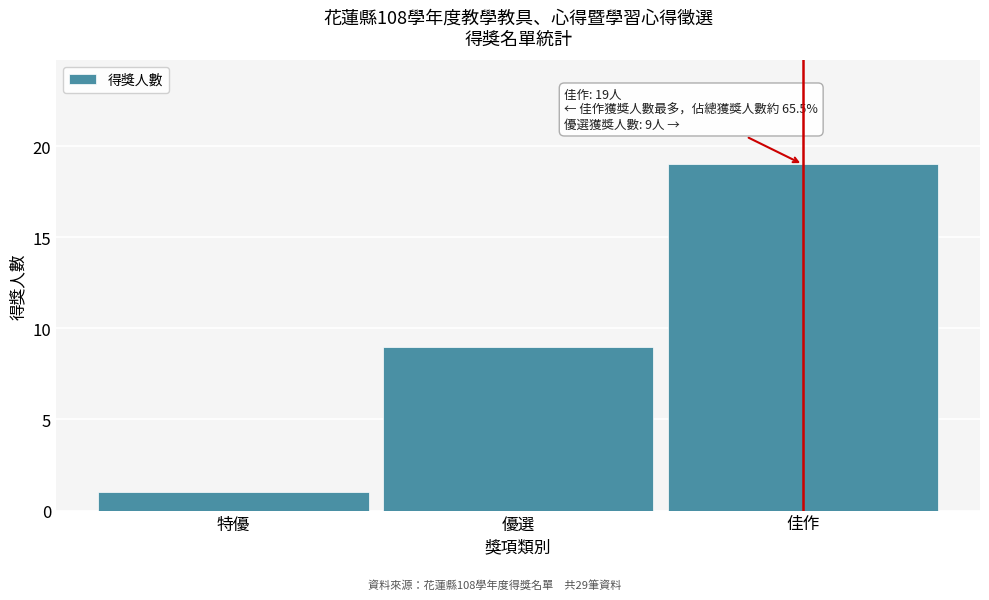

Reading left to right, what are all the values shown in this chart?

1	9	19